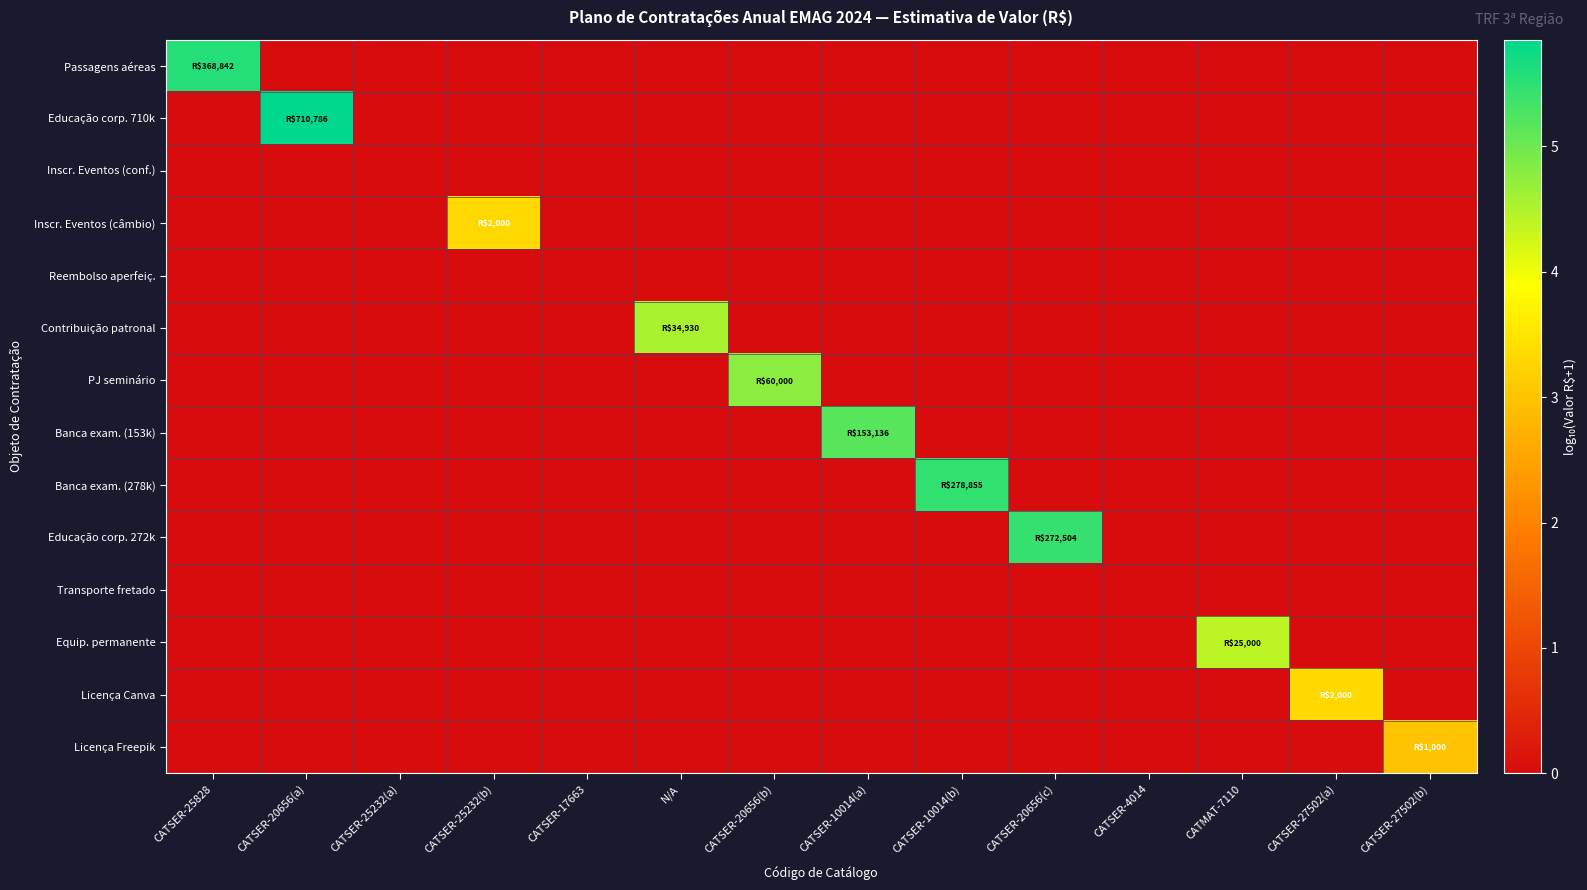

Between CATSER-17663 and CATSER-20656(a), which is larger?

CATSER-17663